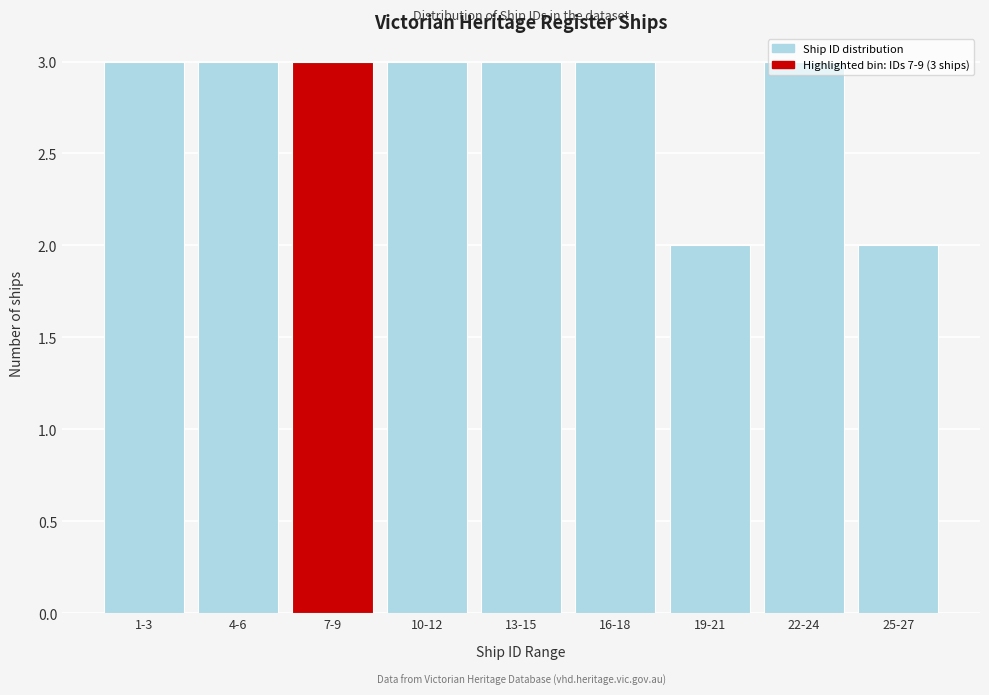

Is it true that the value at 25-27 is 1?

False